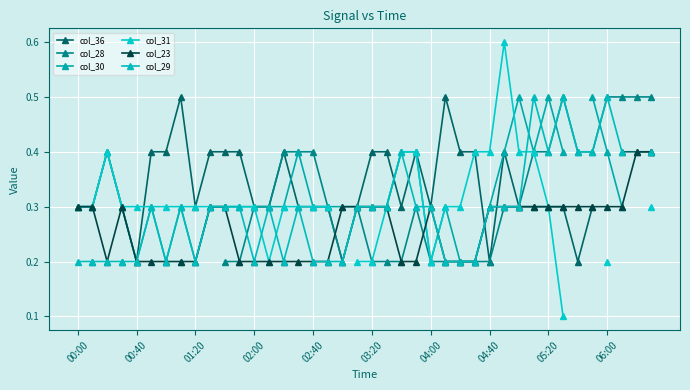

What is the total value across all series at 31?

2.3